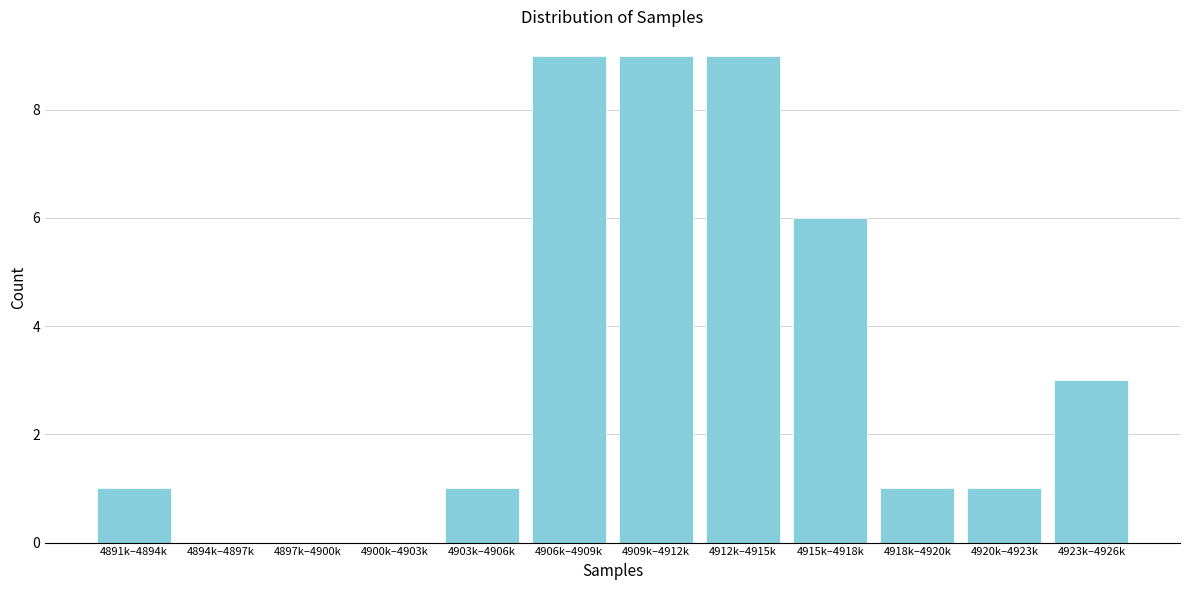

Reading left to right, extract all data points from this chart.

4891k–4894k=1	4894k–4897k=0	4897k–4900k=0	4900k–4903k=0	4903k–4906k=1	4906k–4909k=9	4909k–4912k=9	4912k–4915k=9	4915k–4918k=6	4918k–4920k=1	4920k–4923k=1	4923k–4926k=3